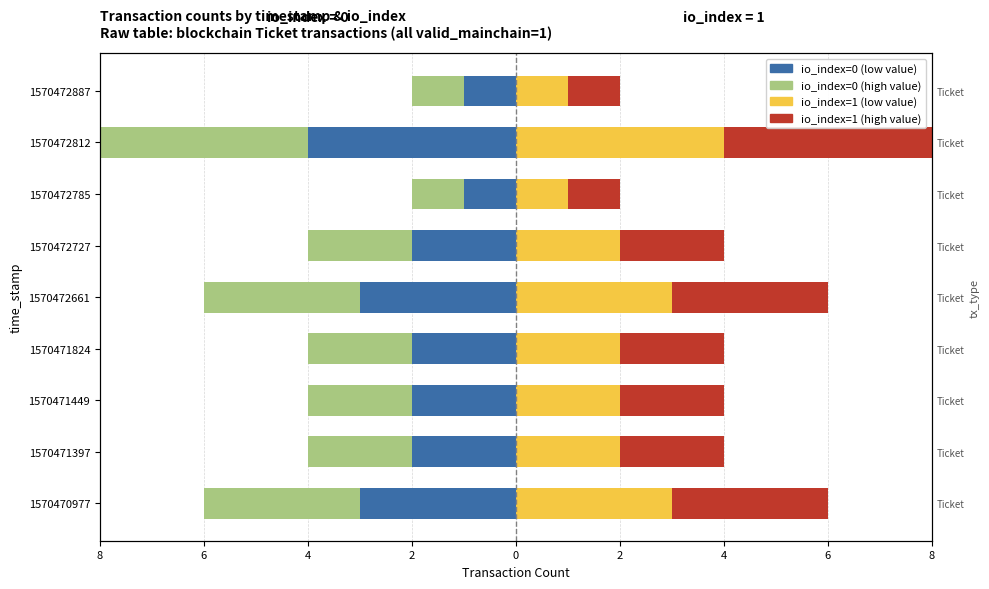

True or false: io_index=1 high_val count has a value of 4 at 1570472661.

False